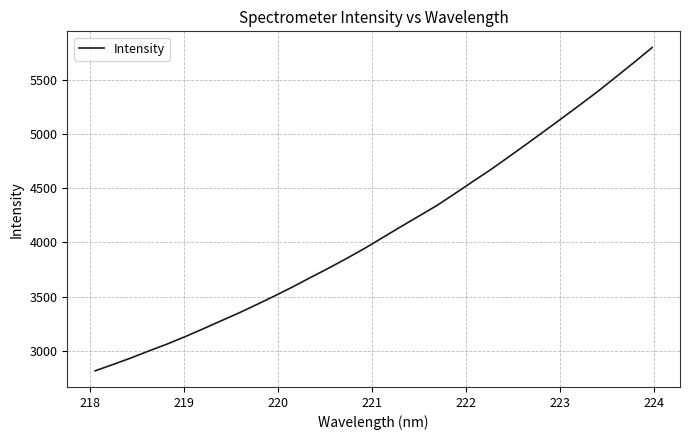

What is the greatest value displayed?

5799.2